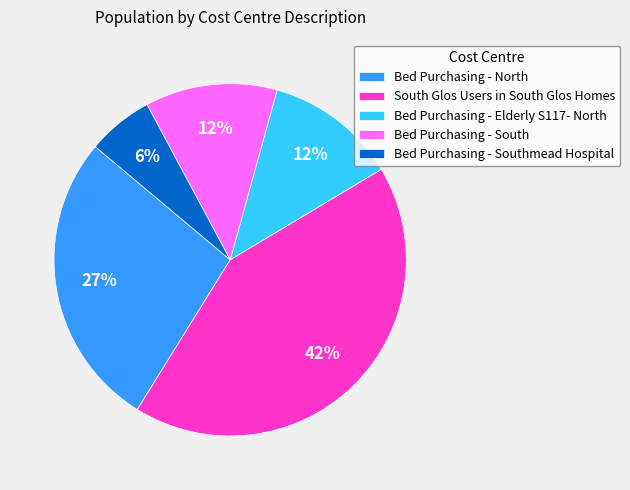

True or false: Bed Purchasing - Southmead Hospital accounts for 13% of the total.

False